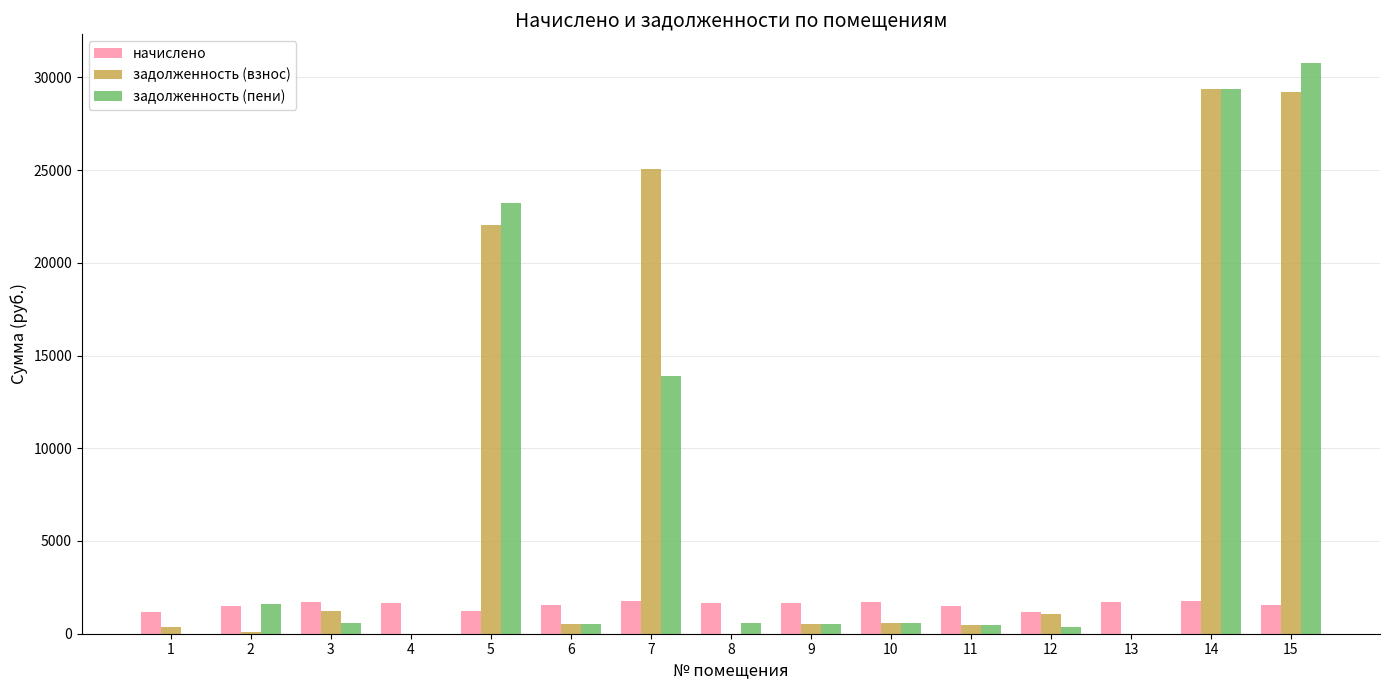

What is the total value across all series at 8?

2233.8